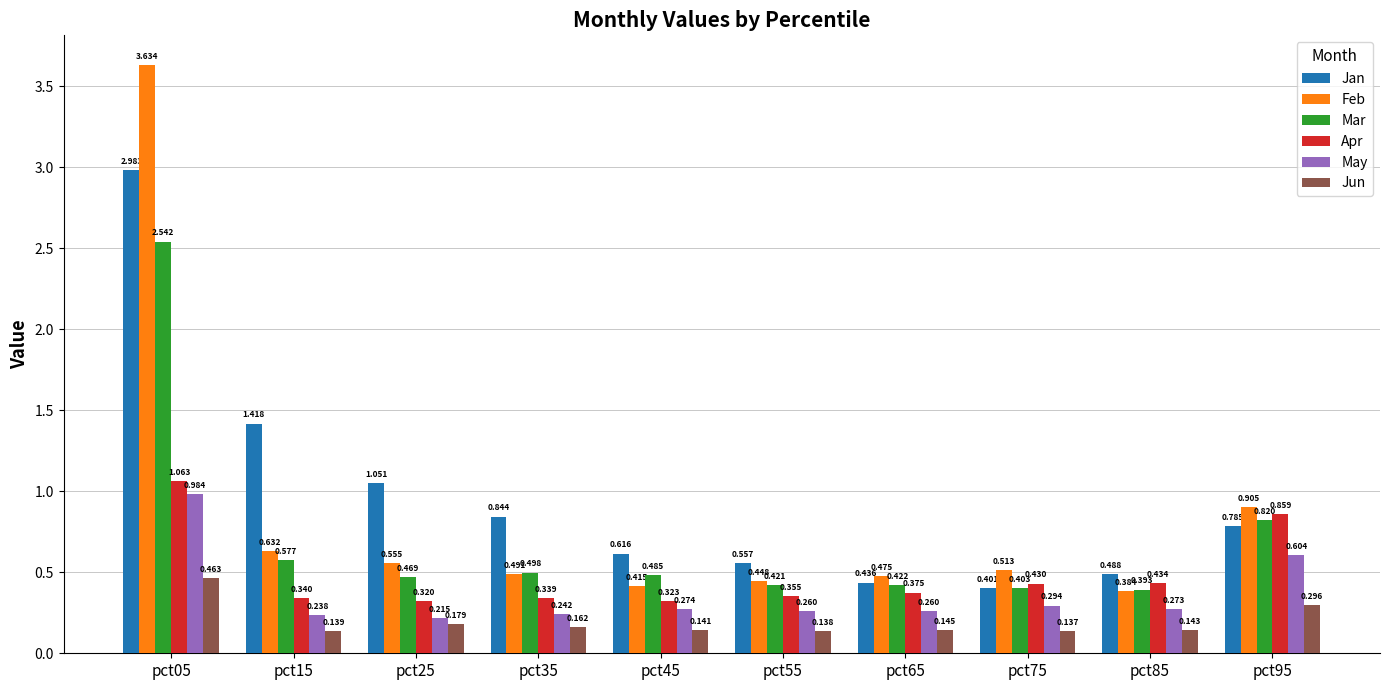

What is the total value across all series at pct15?

3.3